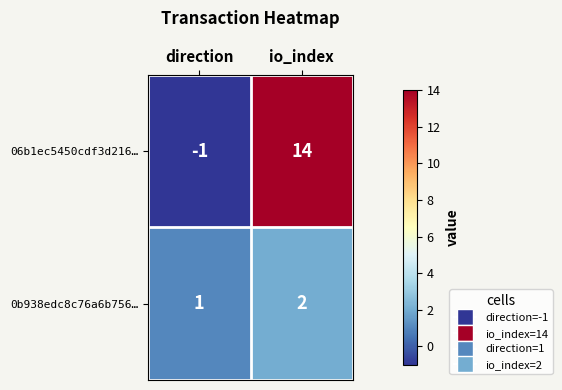

How many series are shown in this chart?

2